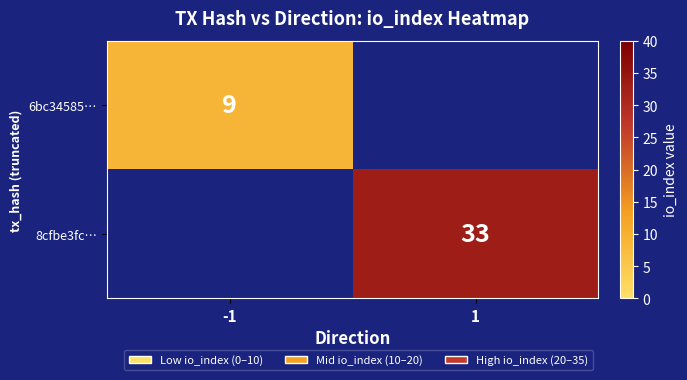

At how many categories does at least one series exceed 24?

1